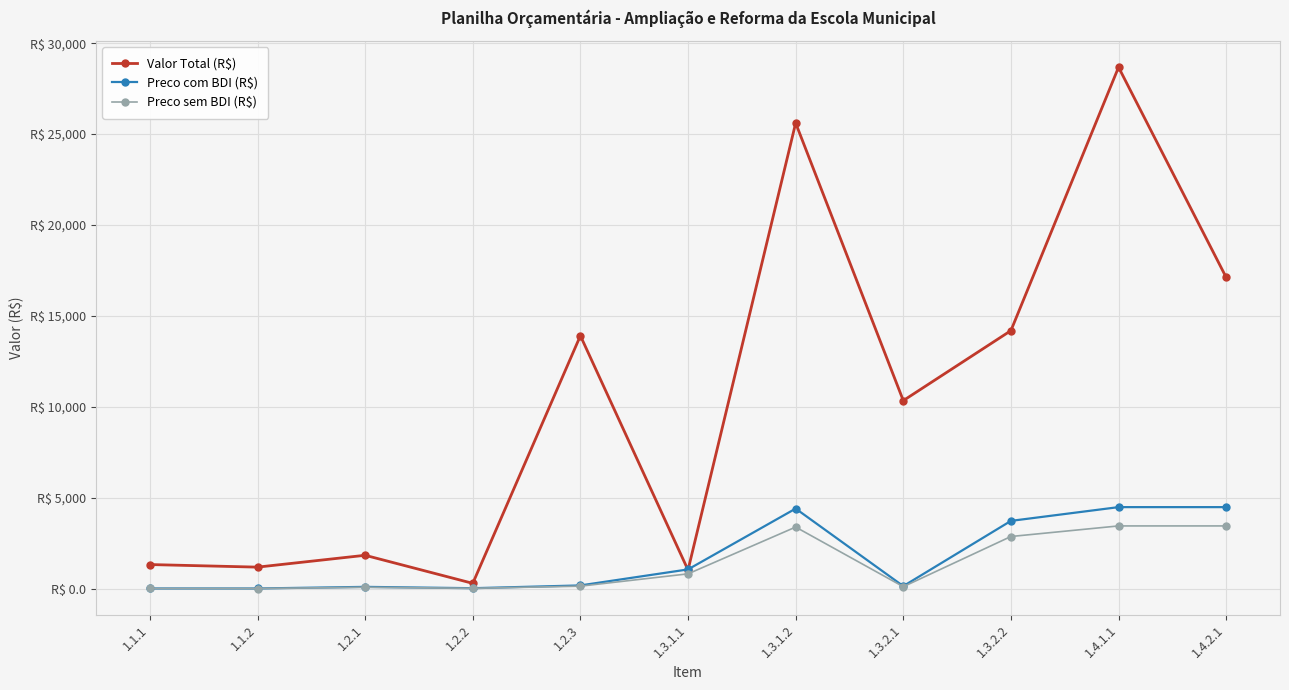

How many values in the Valor Total (R$) series are below 10340?

5